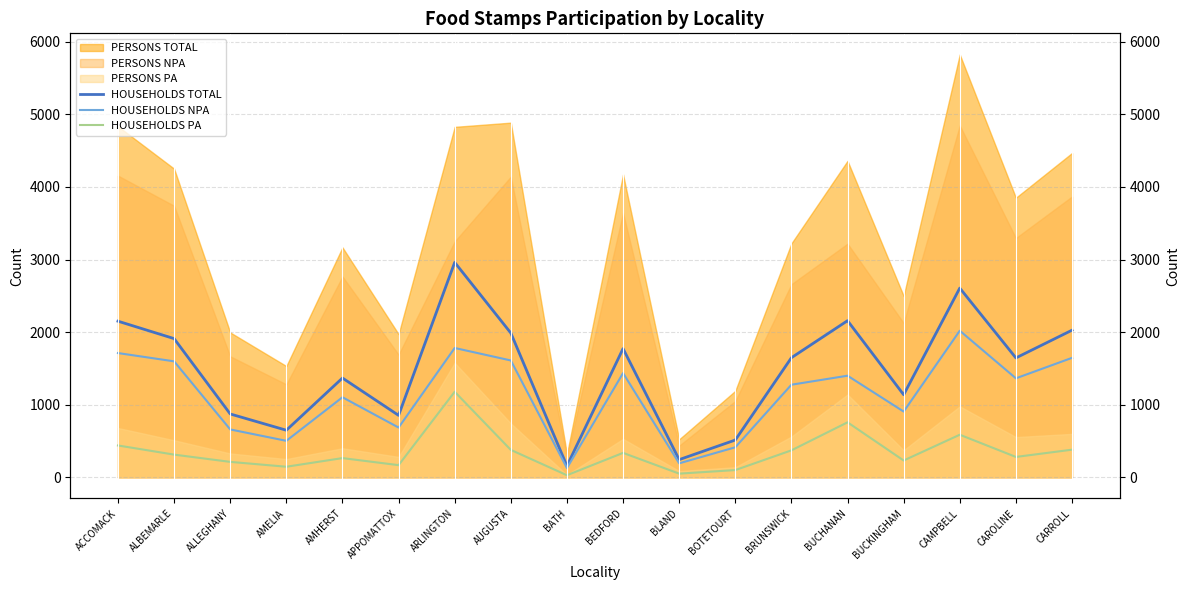

At which category does HOUSEHOLDS NPA reach its first local peak?

AMHERST